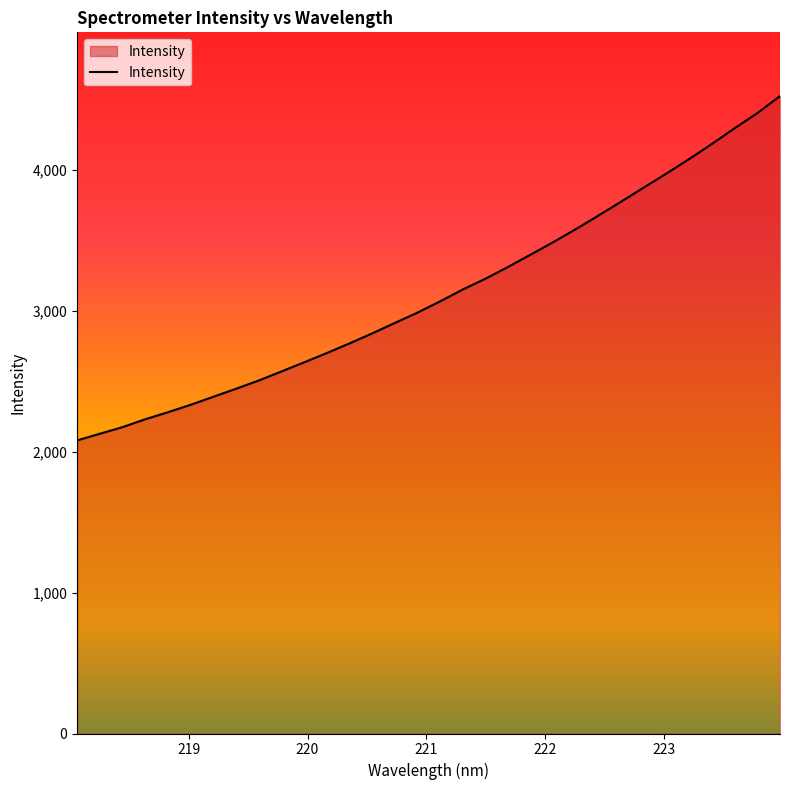

What is the difference between the maximum and minimum values?

2444.2